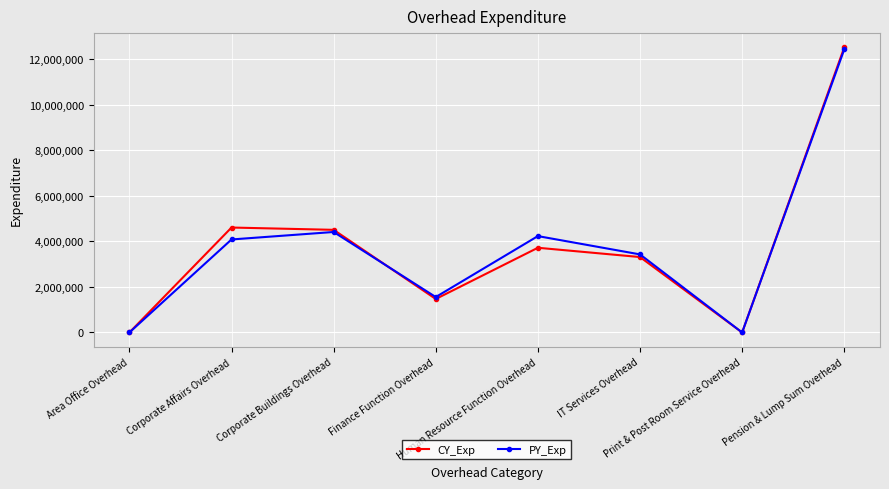

Between Corporate Buildings Overhead and Finance Function Overhead, which series saw the biggest shift?

CY_Exp